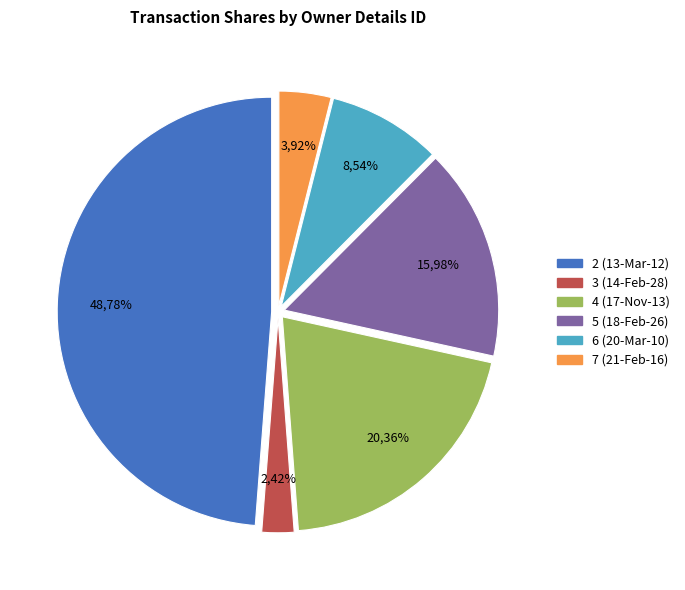

The rptOwnerDetailsId_2 slice represents 49% of the pie. True or false?

True